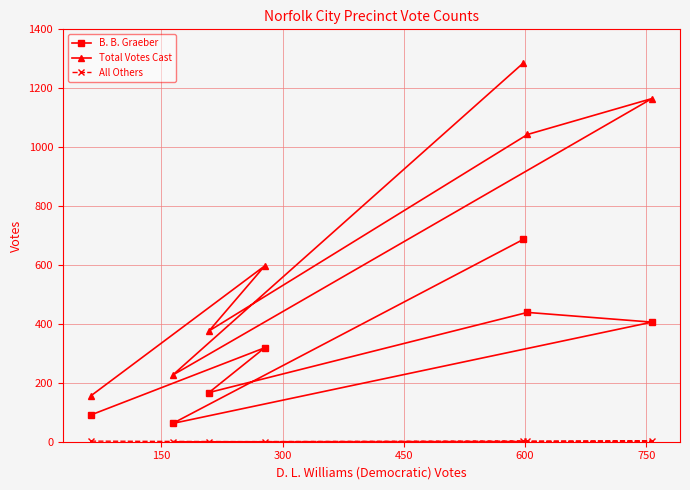

What is the average value of the Total Votes Cast series?

693